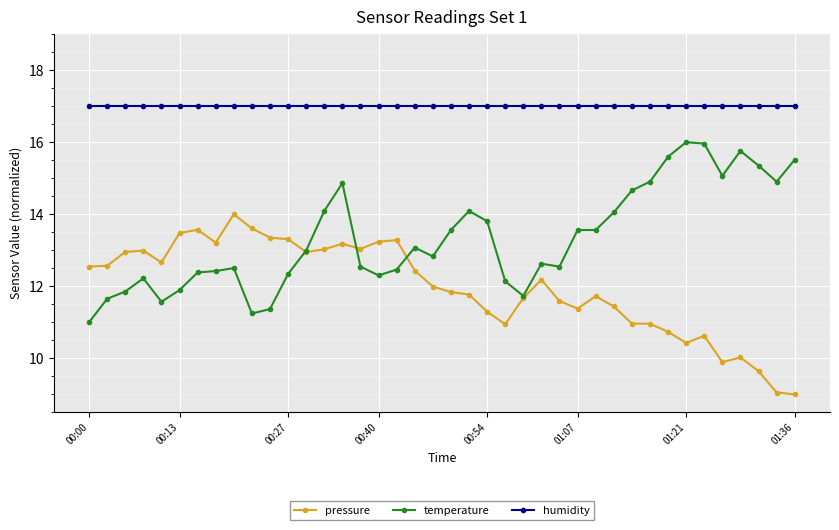

Does the chart have visible grid lines?

Yes